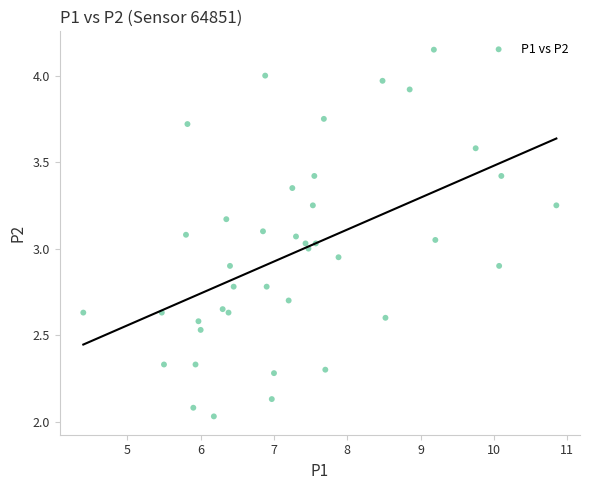

What is the range of X values (max minus min)?

6.4